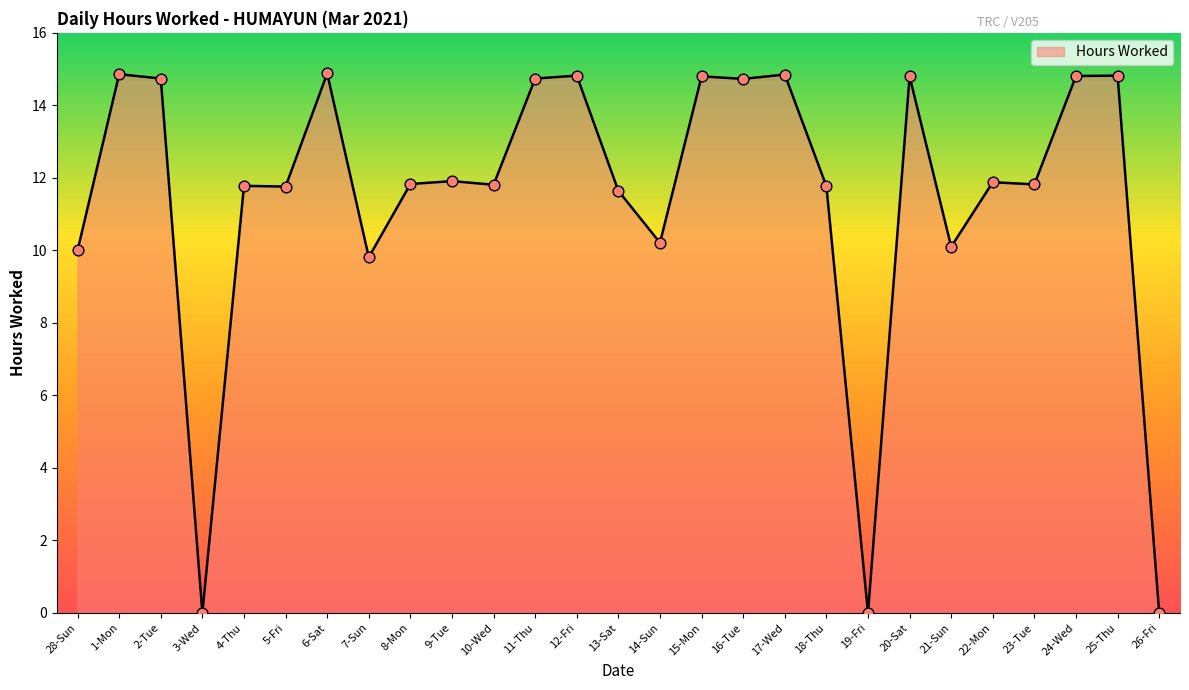

Approximately how many times larger is the value at 25-Thu compared to 17-Wed?

1.0